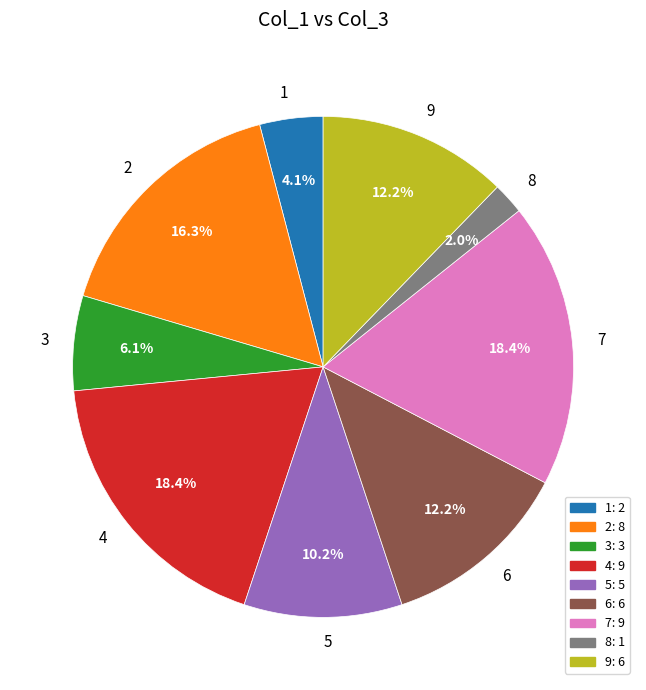

To the nearest percent, what percentage of the pie is 1?

4%